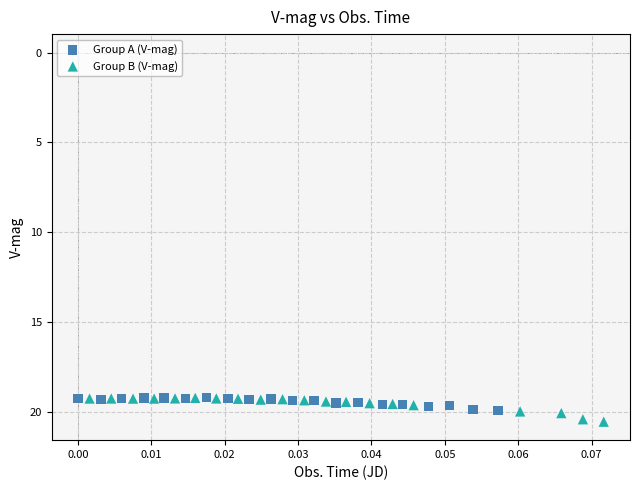

What are all the series names shown in the legend?

Group A (V-mag), Group B (V-mag)